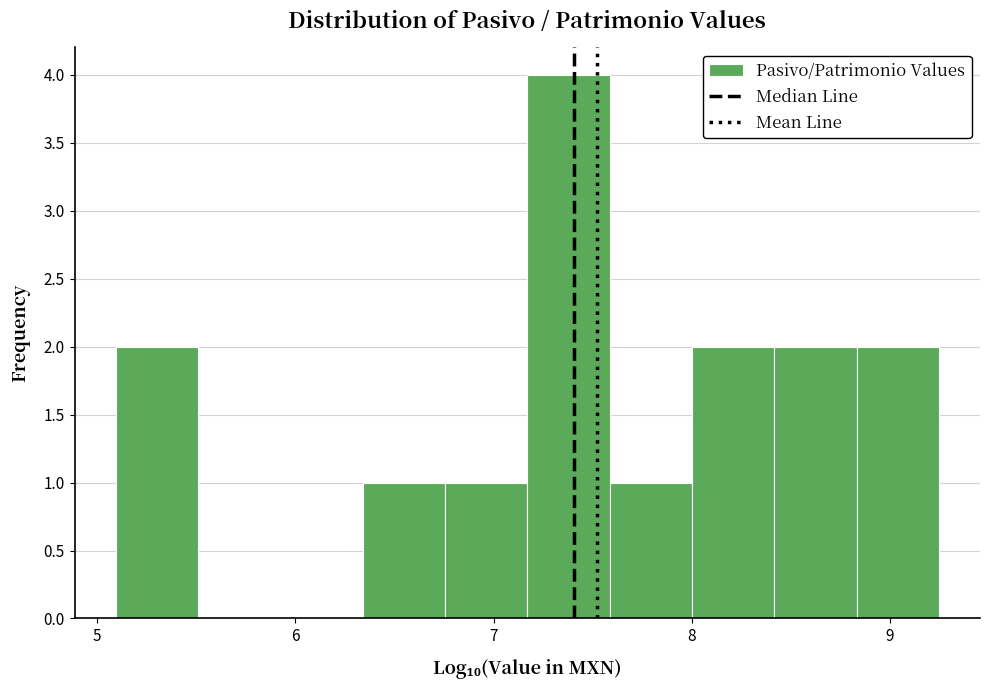

Reading left to right, list every bar in this chart as the range it spans on the x-axis followed by its height. Neither the bar edges nor the heights are printed on the chart, so give them approximately, as read against the axes.

5.1 to 5.5: 2
5.5 to 5.9: 0
5.9 to 6.3: 0
6.3 to 6.8: 1
6.8 to 7.2: 1
7.2 to 7.6: 4
7.6 to 8.0: 1
8.0 to 8.4: 2
8.4 to 8.8: 2
8.8 to 9.2: 2